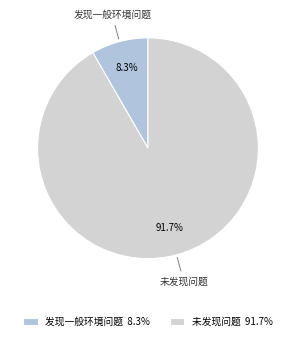

To the nearest percent, what portion does 发现一般环境问题 represent?

8%